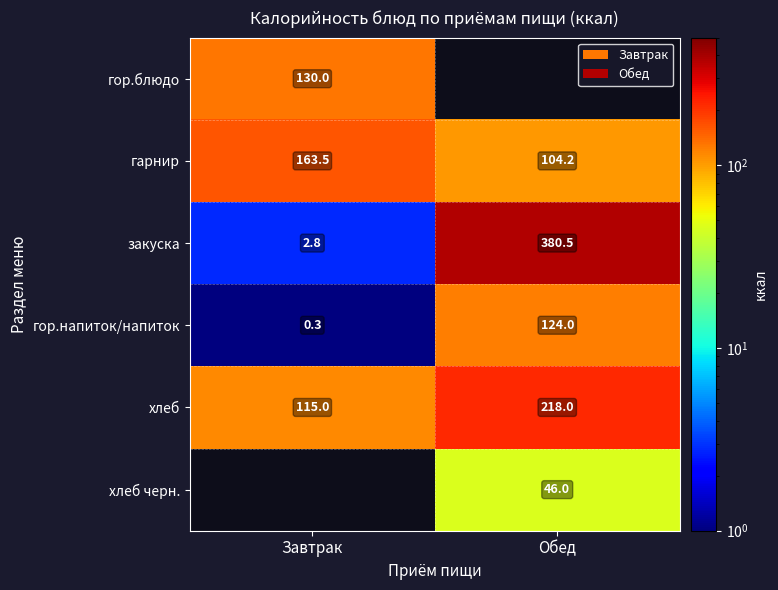

List the labels in order of закуска value, largest first.

Обед, Завтрак